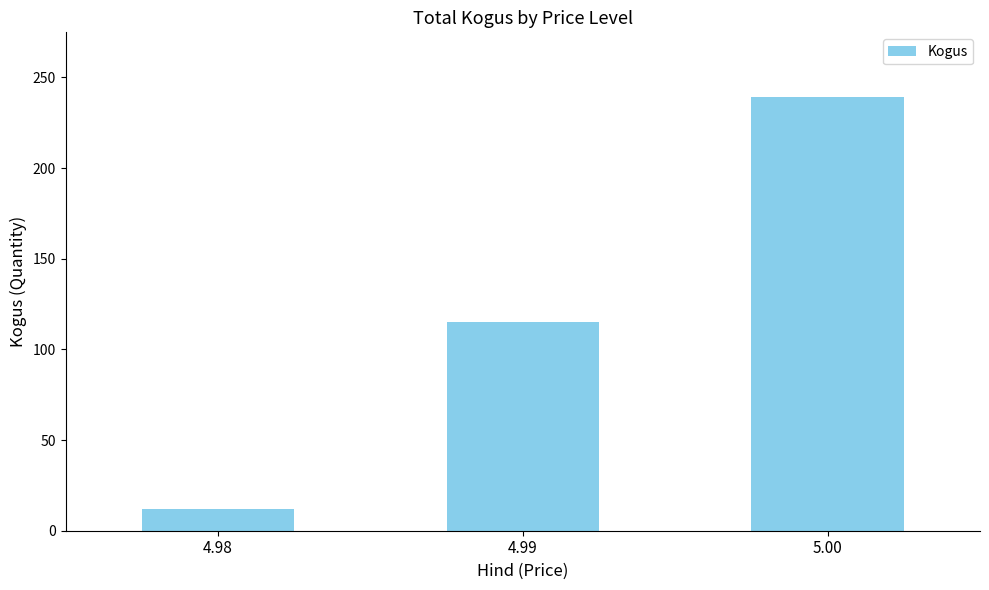

At which category does the chart reach its minimum across all series?

4.98